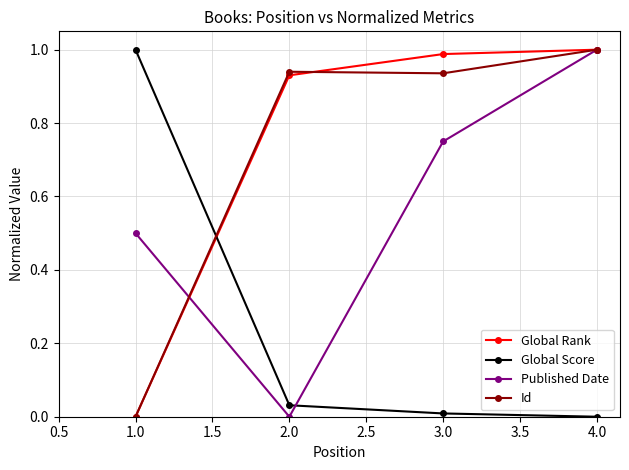

How many lines are shown in the chart?

4